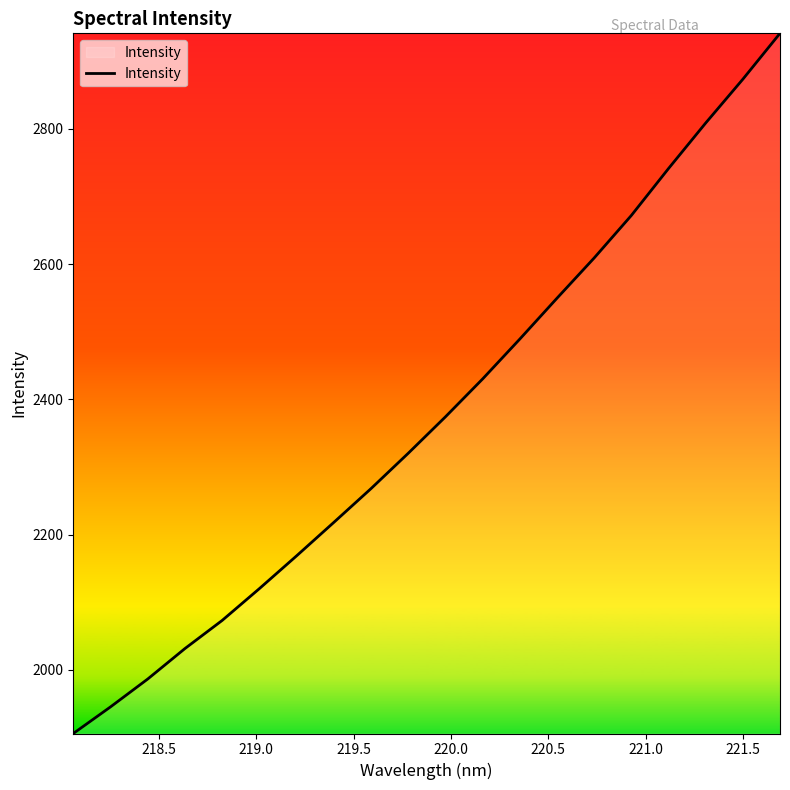

What is the greatest value displayed?

2941.2